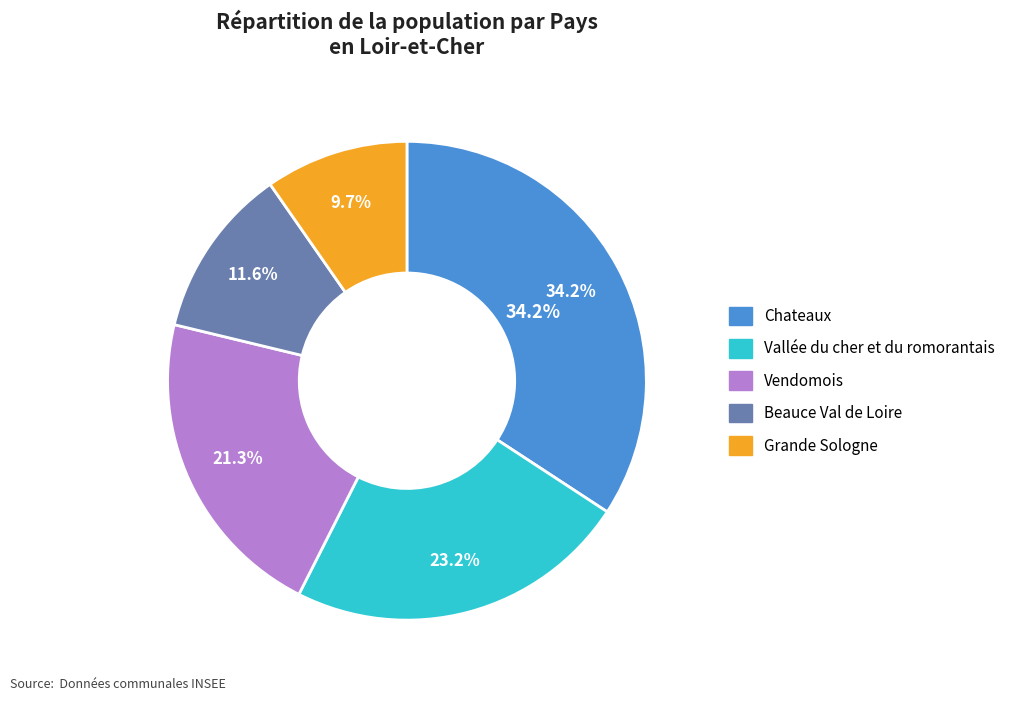

What percentage is the Beauce Val de Loire slice, to the nearest percent?

12%